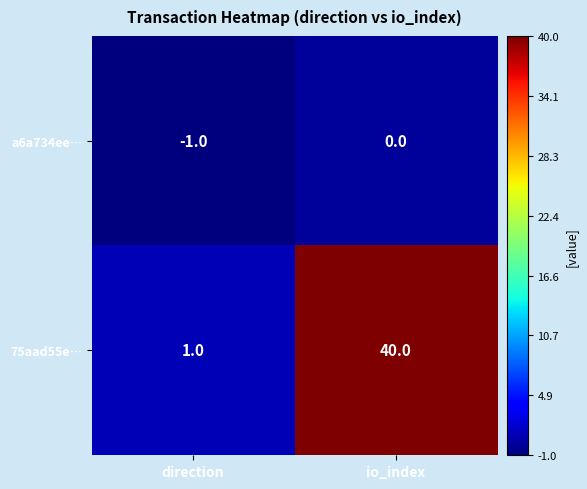

Which series changed the most between direction and io_index?

75aad55e…